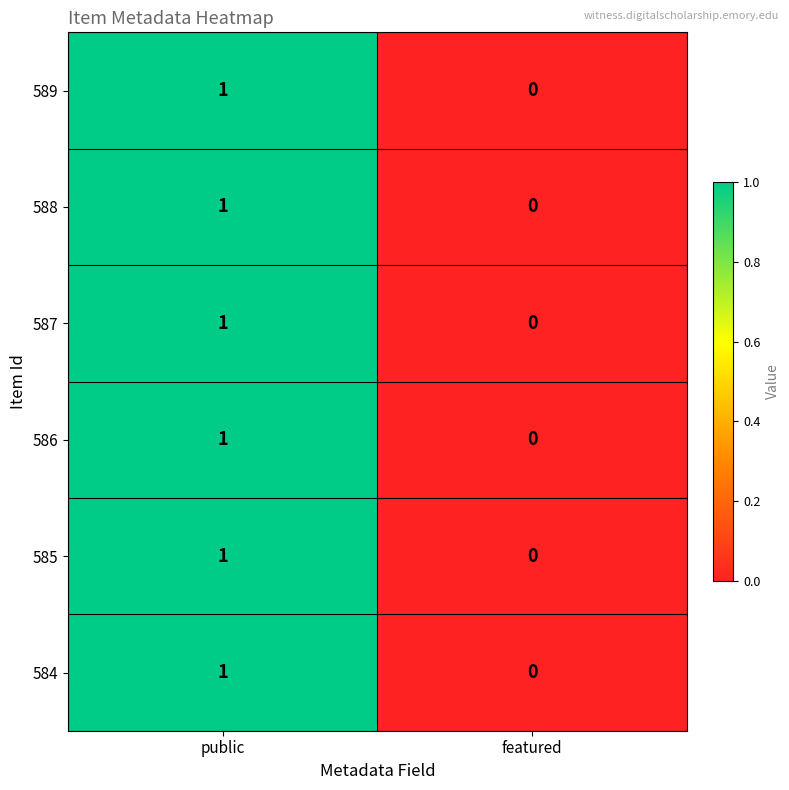

Is the value of 585 at public greater than the value of 589 at featured?

Yes